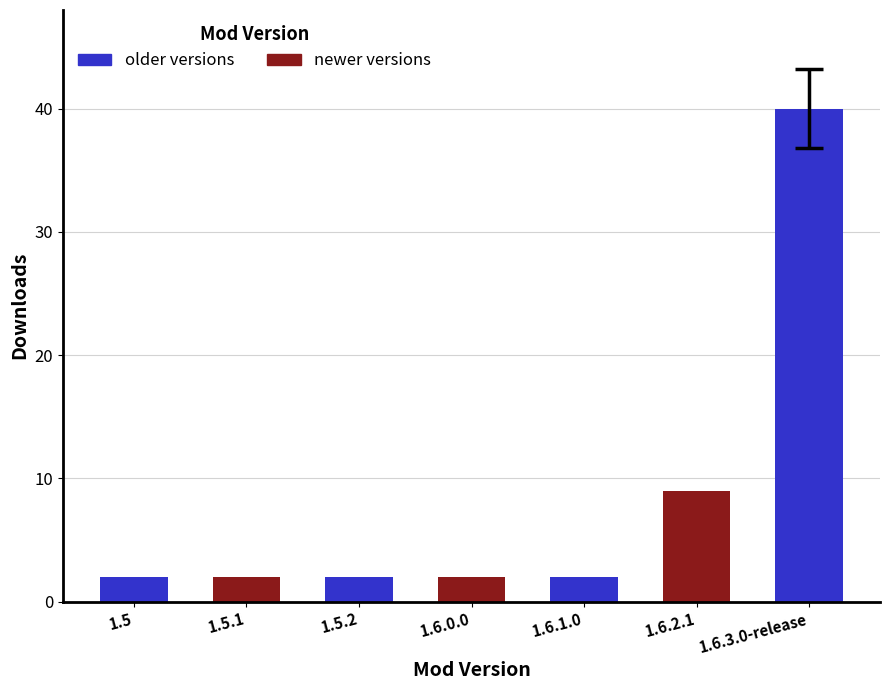

What is the difference between the second highest and minimum values?

7